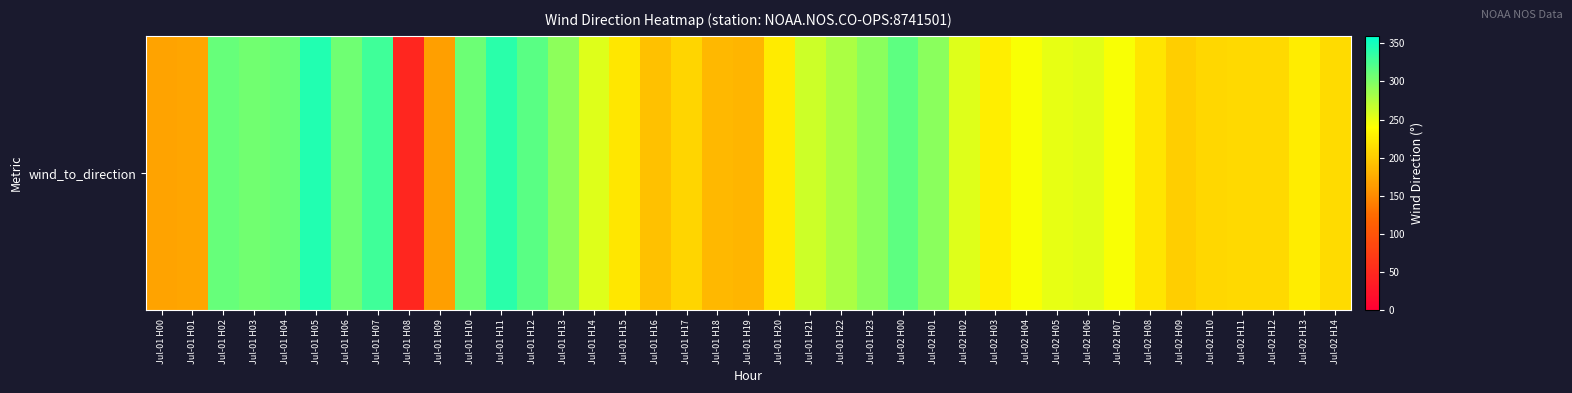

Where is the data nearest to the value 194?

Jul-01 H16